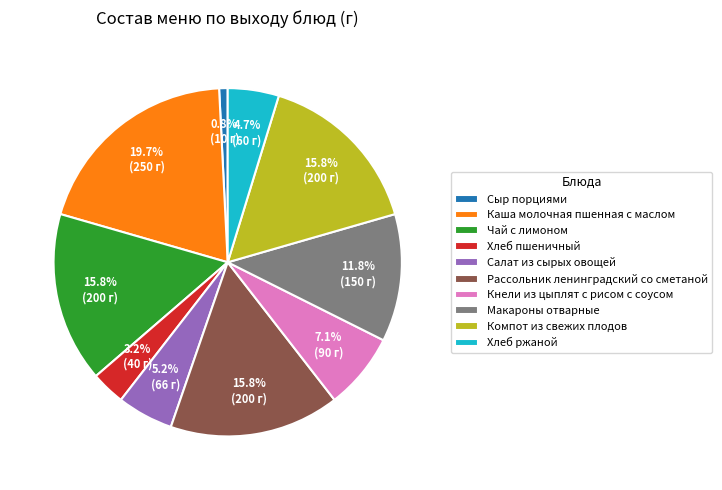

What percentage is the Компот из свежих плодов slice, to the nearest percent?

16%